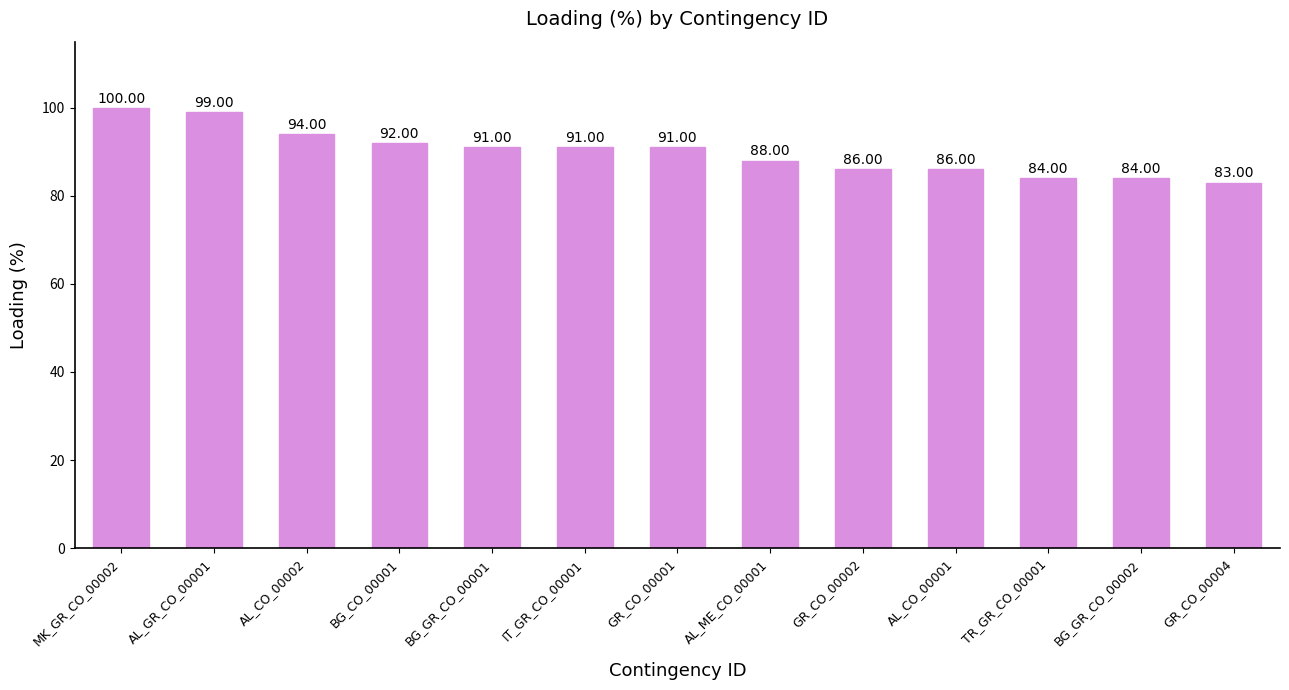

The value at GR_CO_00004 is 83. True or false?

True